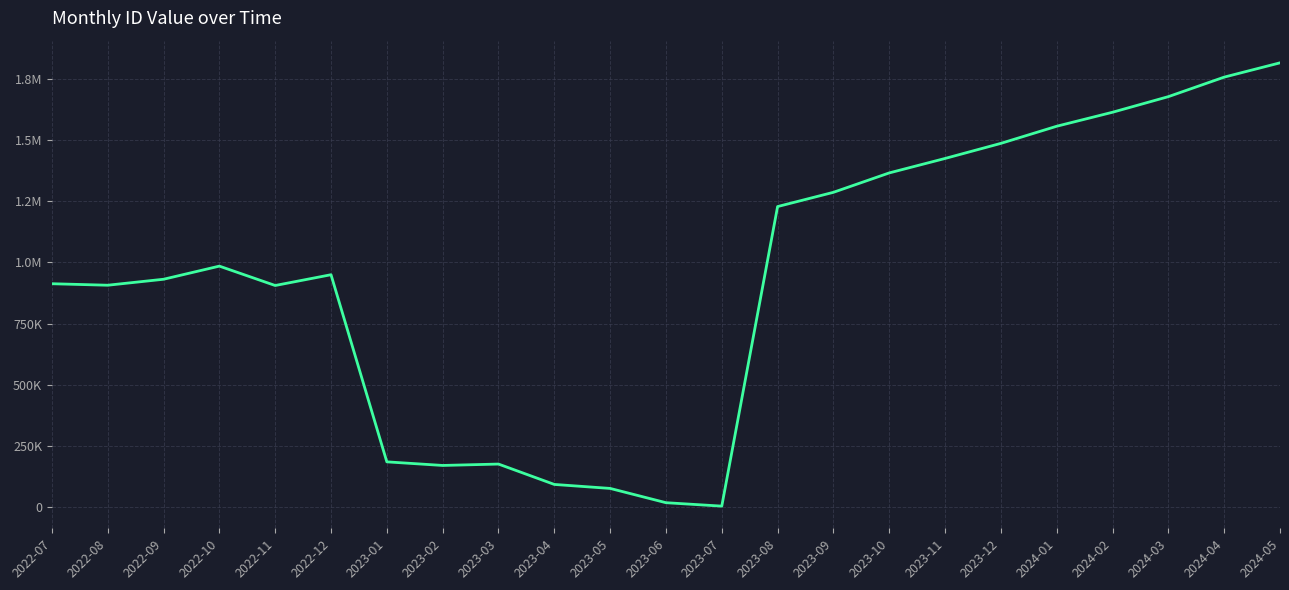

List the labels in order of value, smallest first.

2023-07, 2023-06, 2023-05, 2023-04, 2023-02, 2023-03, 2023-01, 2022-11, 2022-08, 2022-07, 2022-09, 2022-12, 2022-10, 2023-08, 2023-09, 2023-10, 2023-11, 2023-12, 2024-01, 2024-02, 2024-03, 2024-04, 2024-05